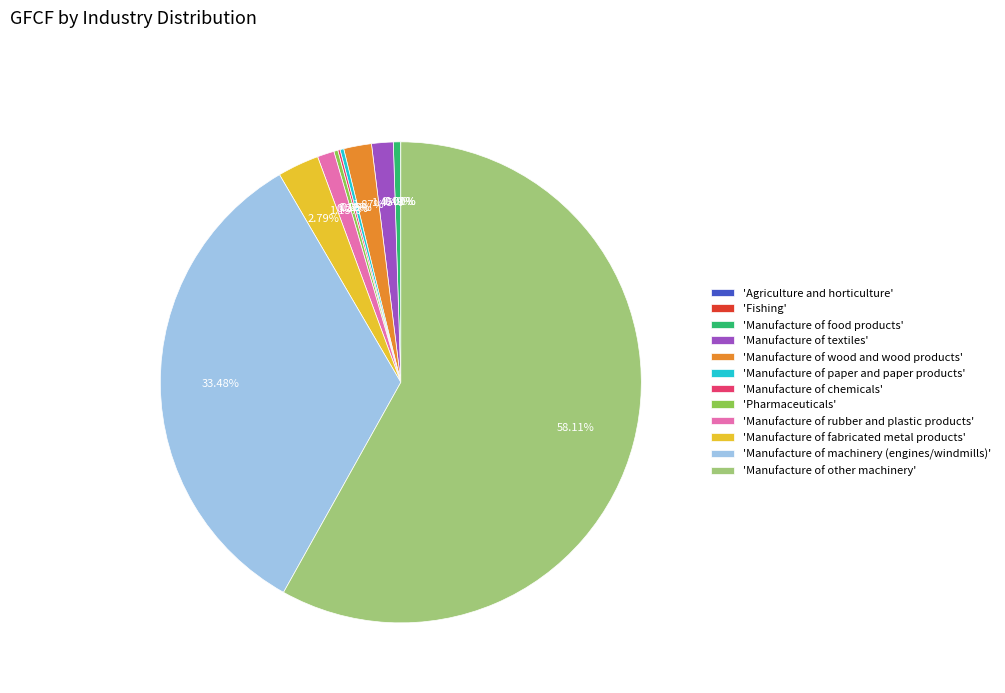

To the nearest percent, what is the average slice percentage?

8%